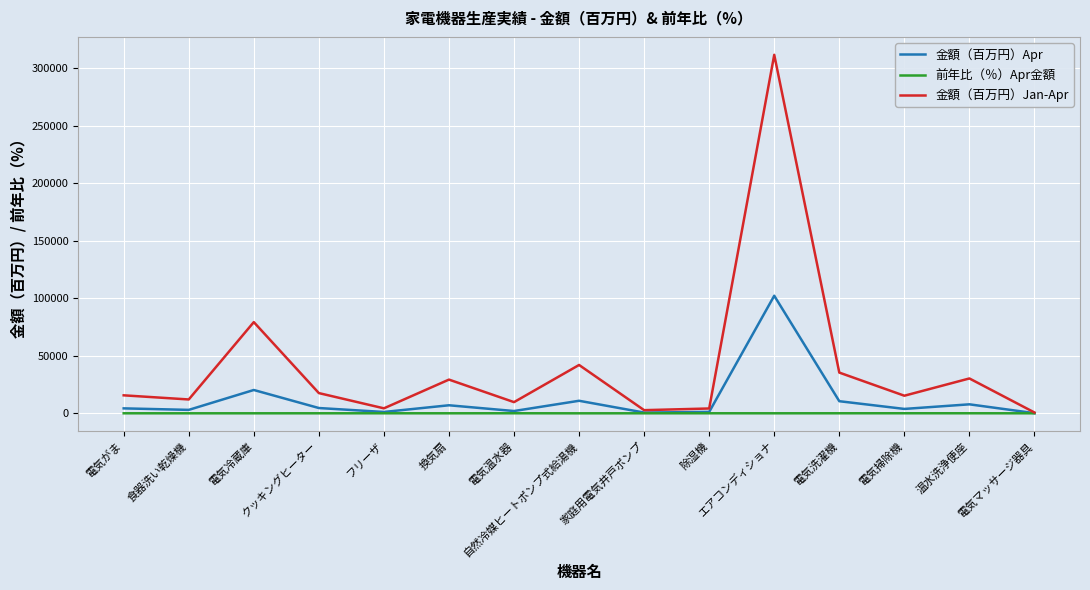

Rank the series by their average value, from highest to lowest.

金額（百万円）Jan-Apr, 金額（百万円）Apr, 前年比（％）Apr金額